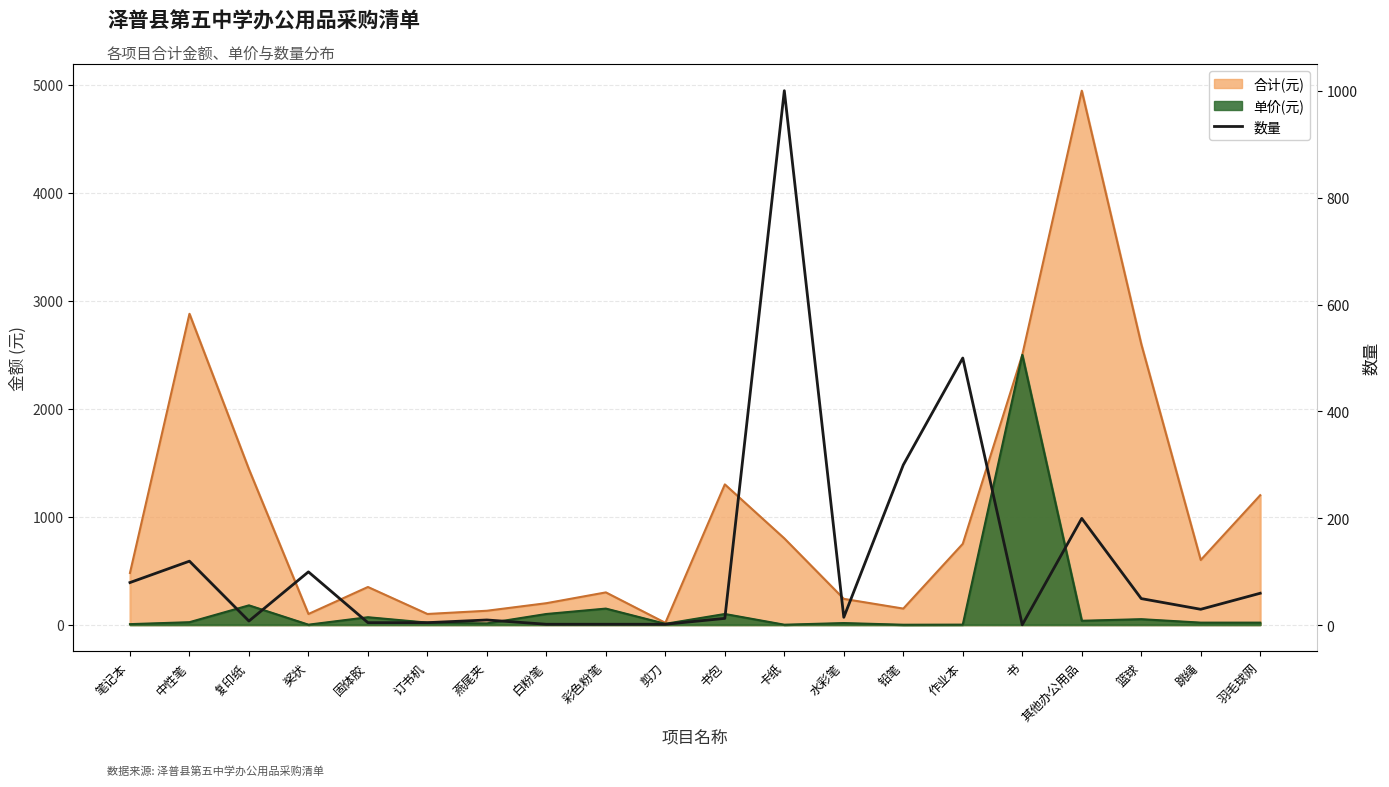

What is the smallest value displayed?

1